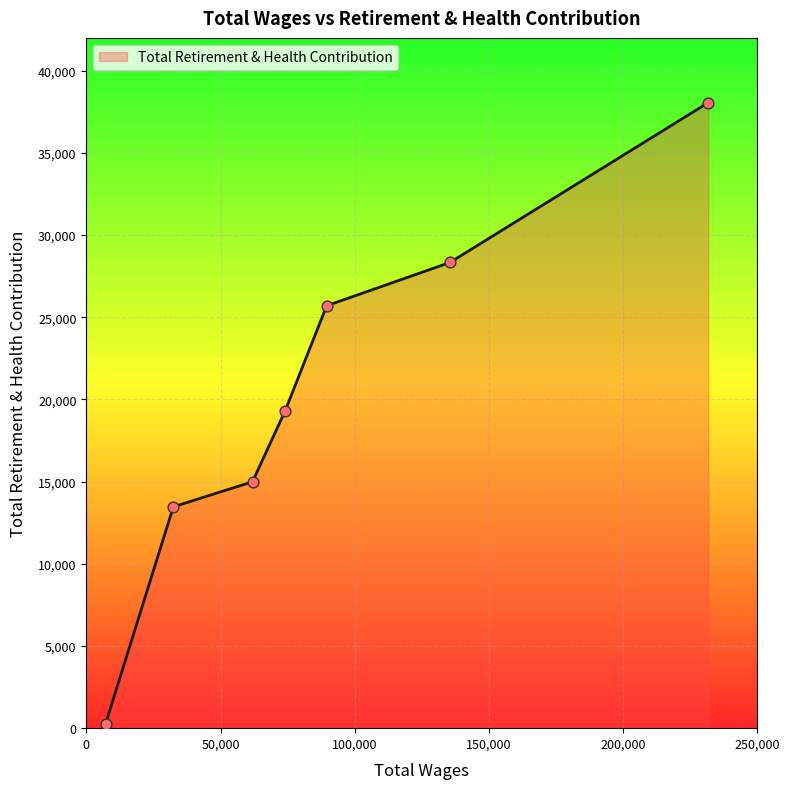

What is the difference between the second highest and second lowest values?

14869